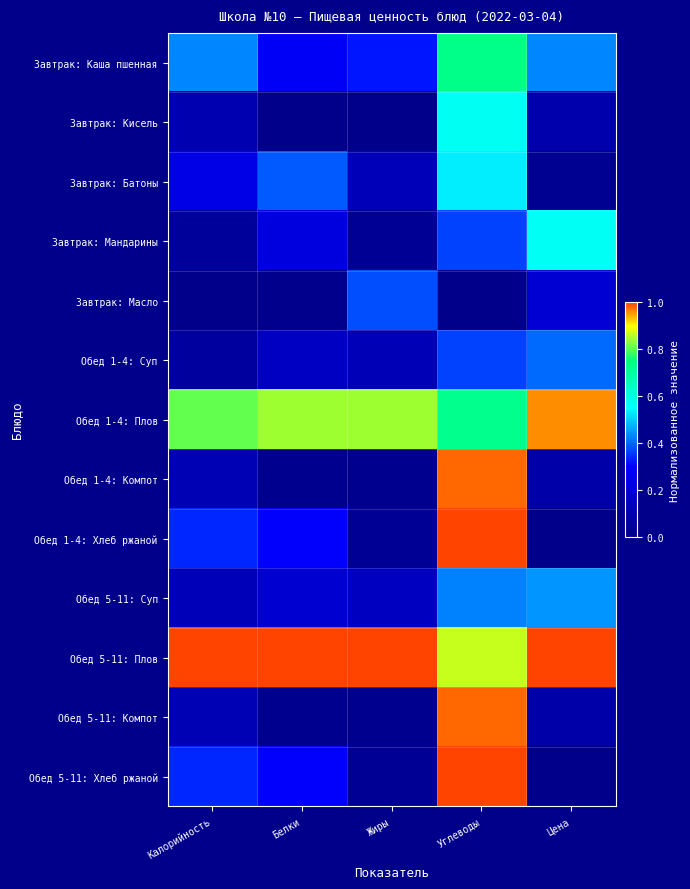

What is the total value across all series at Углеводы?

8.6